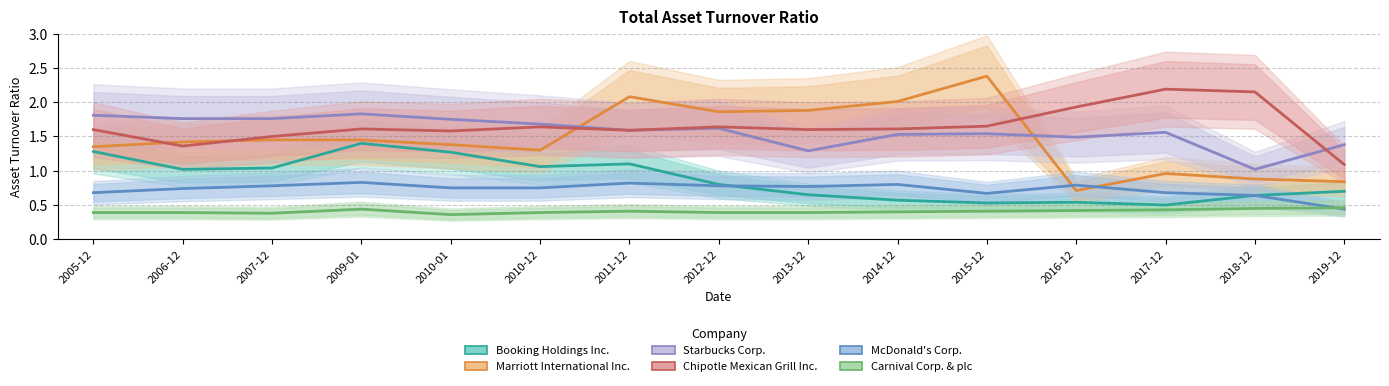

The value of Carnival Corp. & plc at 2013-12 is 0.5. True or false?

False